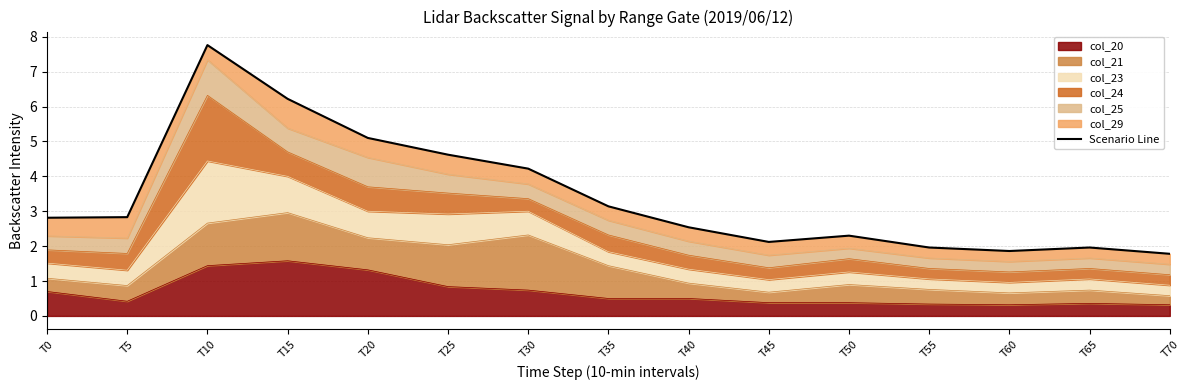

Which category has the lowest value across all series?

T70